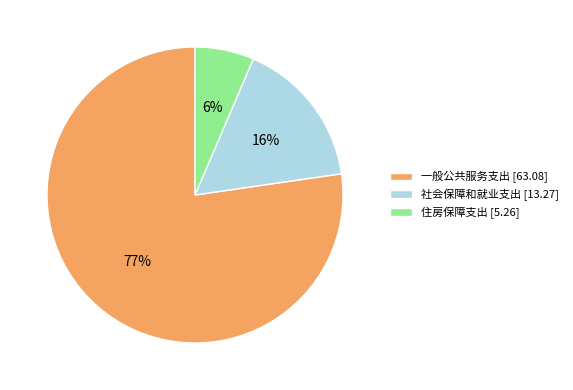

Between 一般公共服务支出 [63.08] and 社会保障和就业支出 [13.27], which is larger?

一般公共服务支出 [63.08]